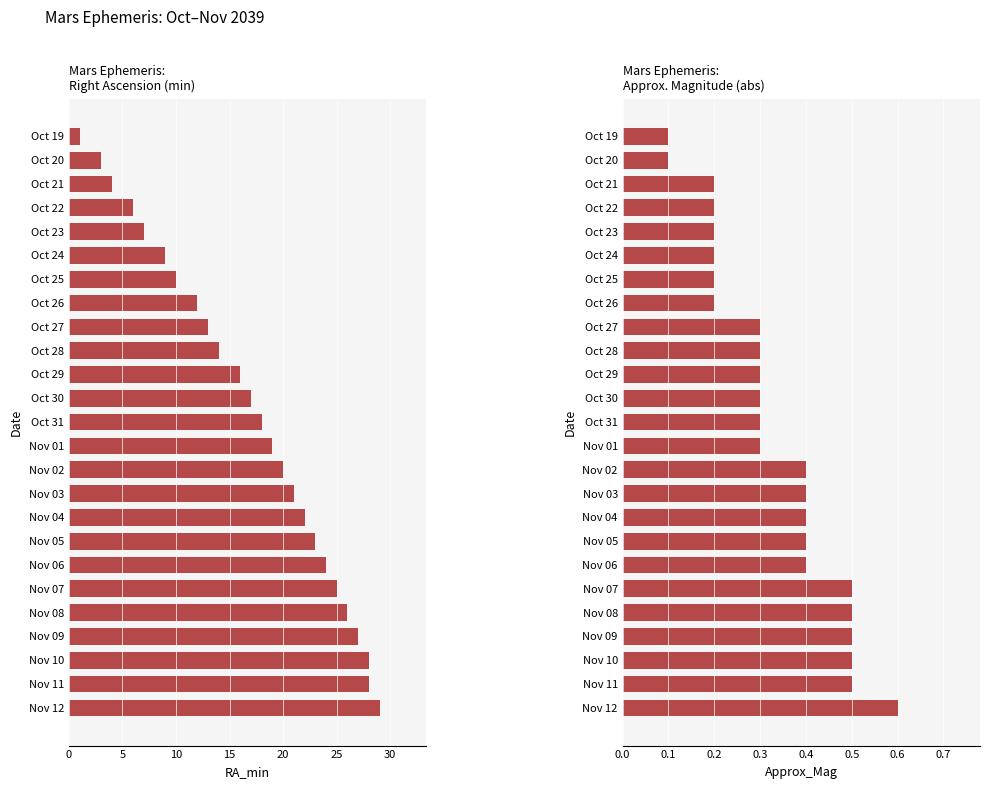

List the series in order of their overall mean, lowest first.

Approx_Mag, RA_min